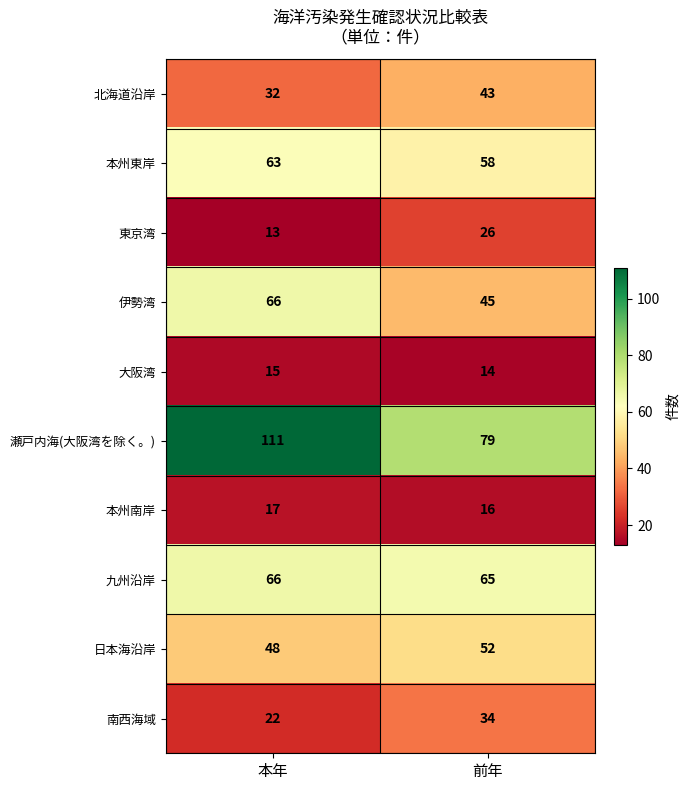

Reading right to left, list all the values displayed in this chart.

北海道沿岸: 43	32
本州東岸: 58	63
東京湾: 26	13
伊勢湾: 45	66
大阪湾: 14	15
瀬戸内海(大阪湾を除く。): 79	111
本州南岸: 16	17
九州沿岸: 65	66
日本海沿岸: 52	48
南西海域: 34	22